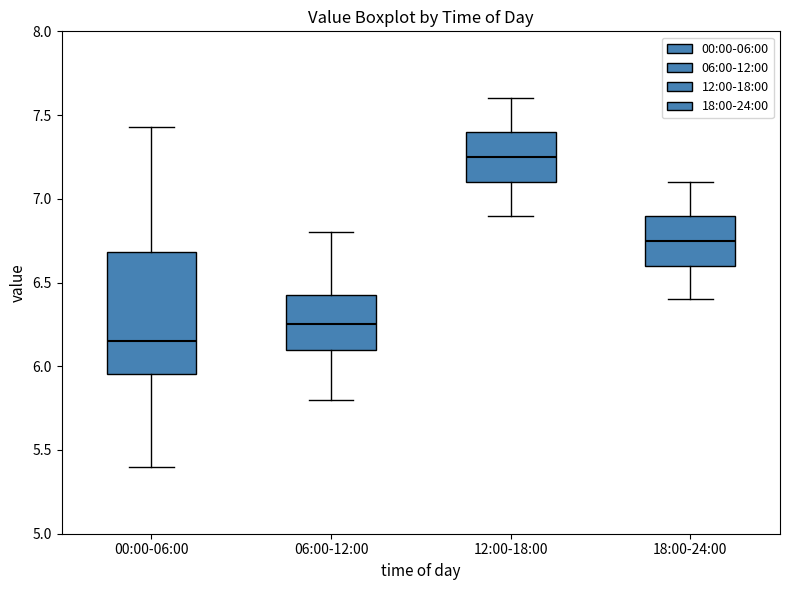

Reading left to right, transcribe this box plot: for each box, give where its median line is, the range the box spans, and where its two whiskers end, as read against the y-axis. The values are not printed on the chart, so give them approximately, as read against the axis.

00:00-06:00: median 6.15, box 5.95 to 6.70, whiskers 5.40 to 7.45
06:00-12:00: median 6.25, box 6.10 to 6.45, whiskers 5.80 to 6.80
12:00-18:00: median 7.25, box 7.10 to 7.40, whiskers 6.90 to 7.60
18:00-24:00: median 6.75, box 6.60 to 6.90, whiskers 6.40 to 7.10